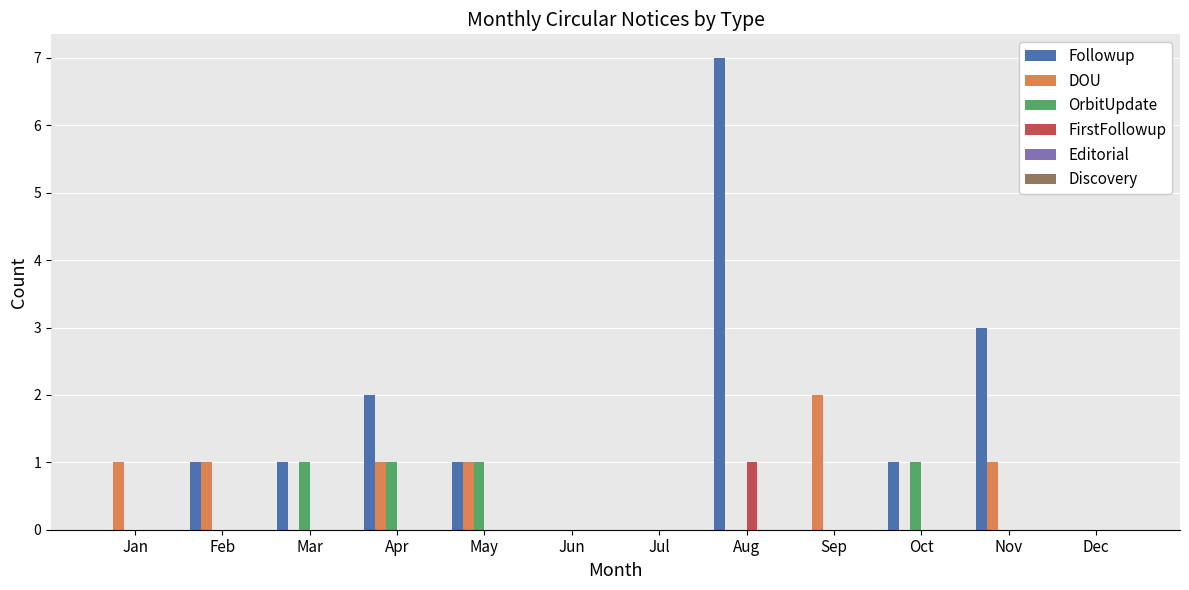

Which series has the largest total across all categories?

Followup